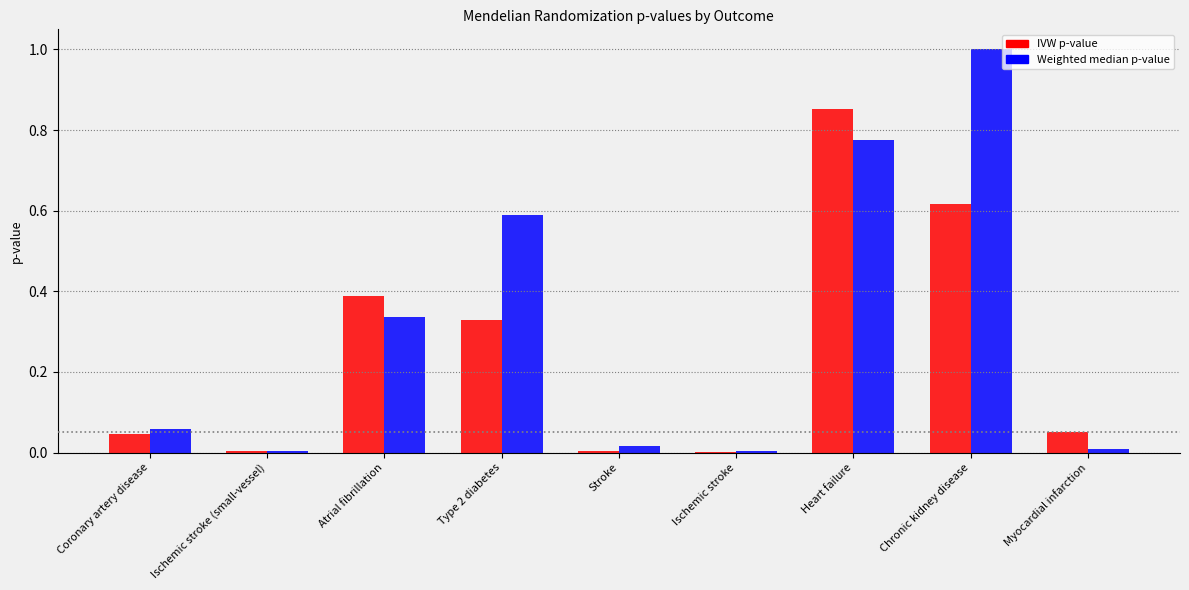

At which label does Weighted median p-value reach its peak?

Chronic kidney disease